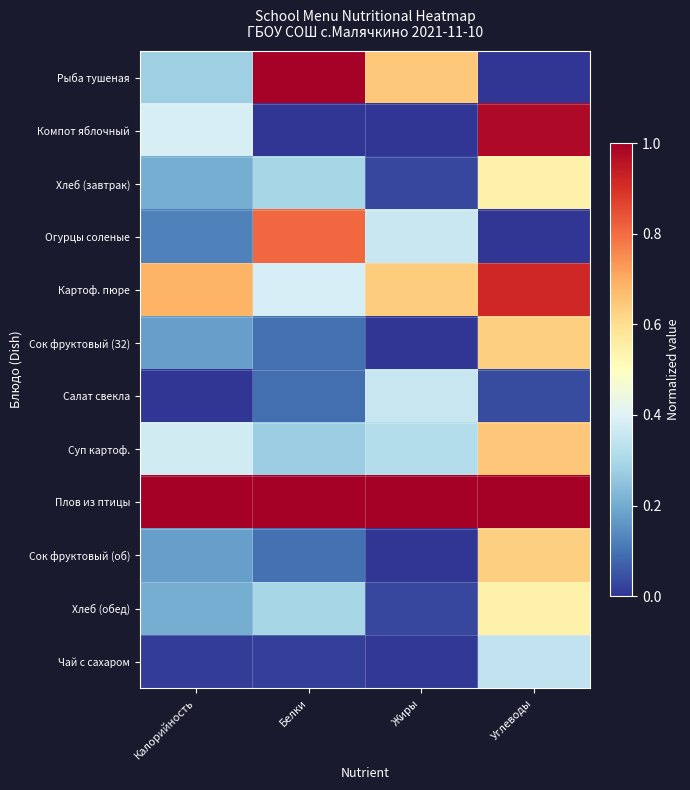

Which series has the largest range (max minus min)?

Рыба тушеная